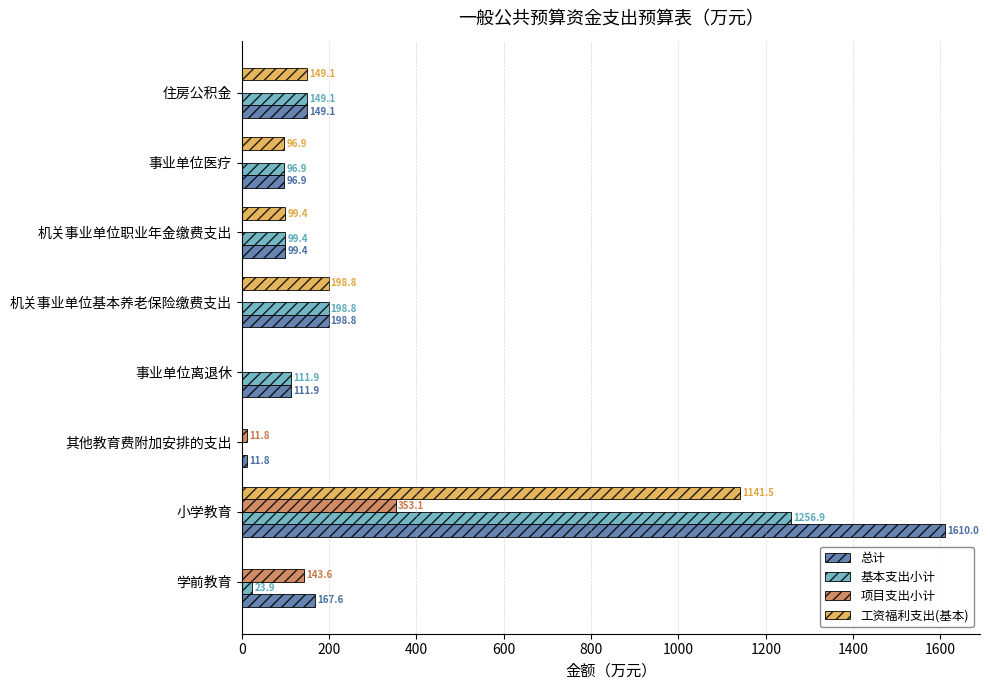

Is the value of 项目支出小计 at 小学教育 greater than the value of 基本支出小计 at 事业单位医疗?

Yes